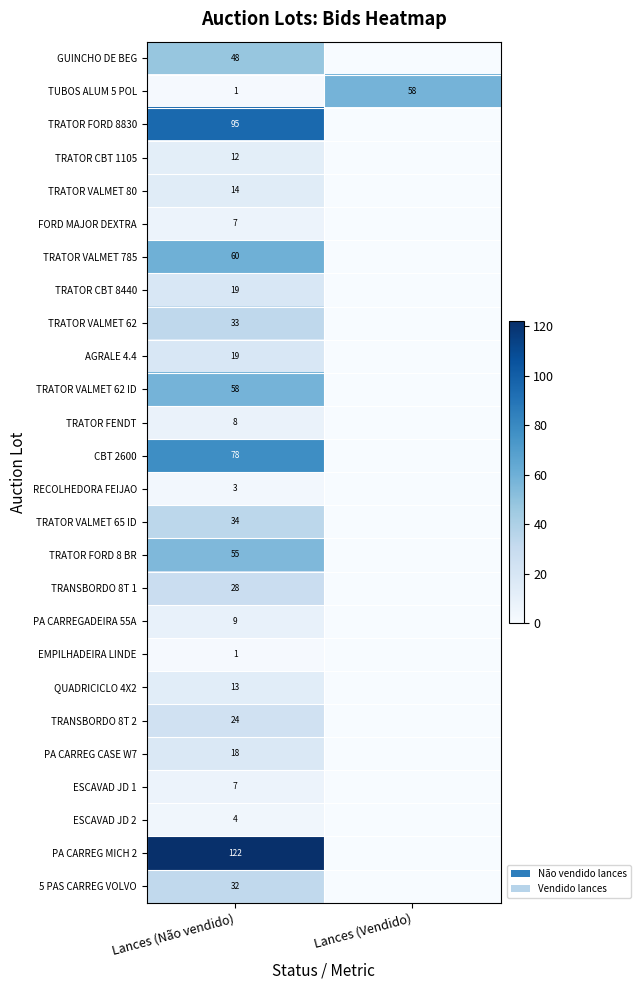

What is the spread (max minus min) of values at Lances (Não vendido)?

121